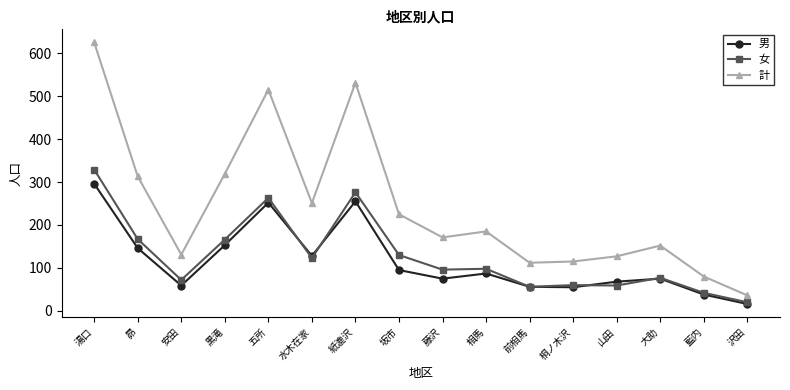

At 坂市, list the series in order from smallest to largest.

男, 女, 計